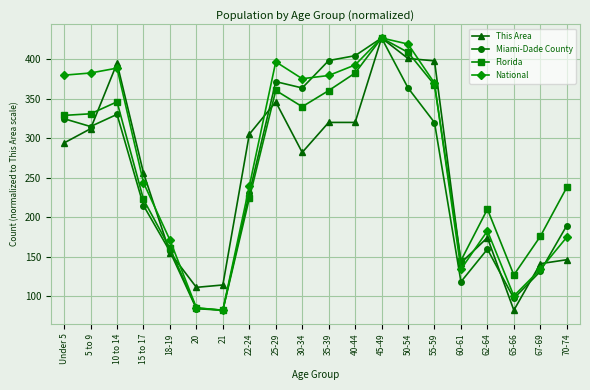

Is it true that This Area equals 88.6 at 67-69?

False